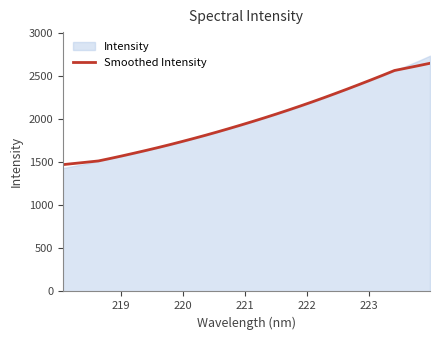

Reading right to left, transcribe all the data shown in this chart.

2646.9	2618.4	2590.6	2563.2	2507.8	2453.5	2400.2	2347.7	2296.5	2246.1	2197.1	2149.4	2103.0	2057.7	2013.8	1971.2	1929.6	1889.0	1849.2	1810.8	1773.7	1737.5	1702.3	1668.3	1635.6	1603.9	1572.9	1543.0	1514.1	1499.5	1485.4	1471.2